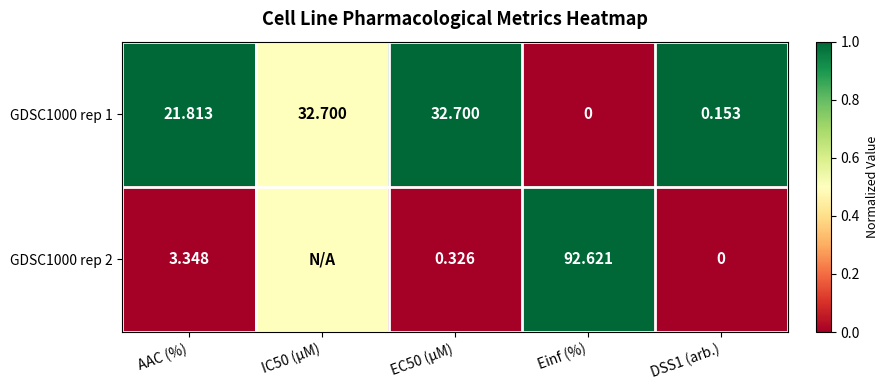

Where does the GDSC1000 rep 1 series first go above 21?

AAC (%)